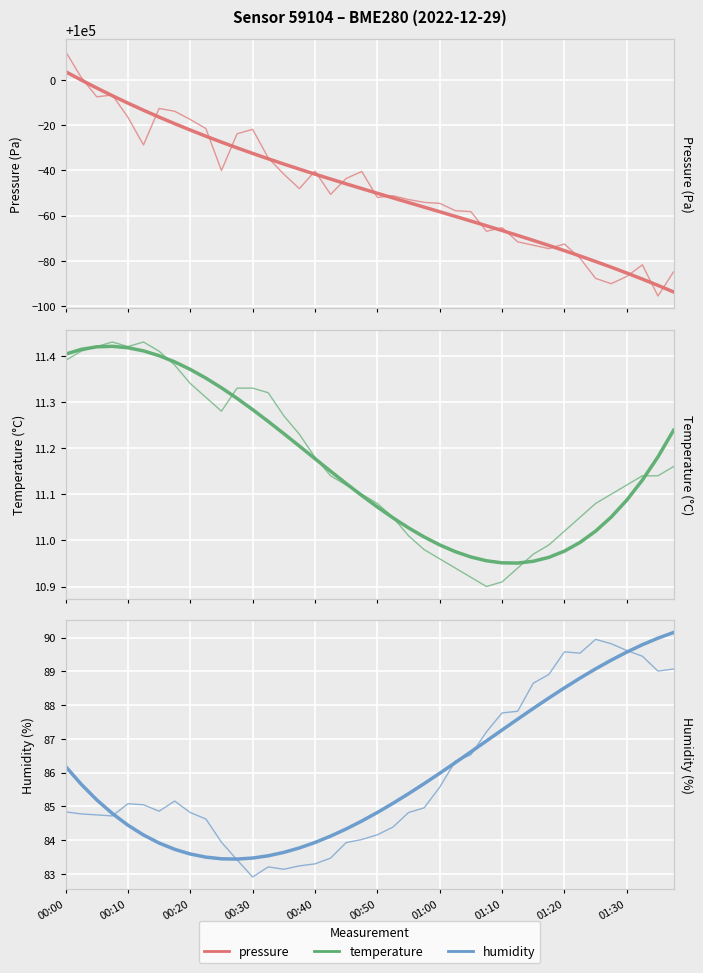

What is the spread (max minus min) of values at 00:40?

99948.6